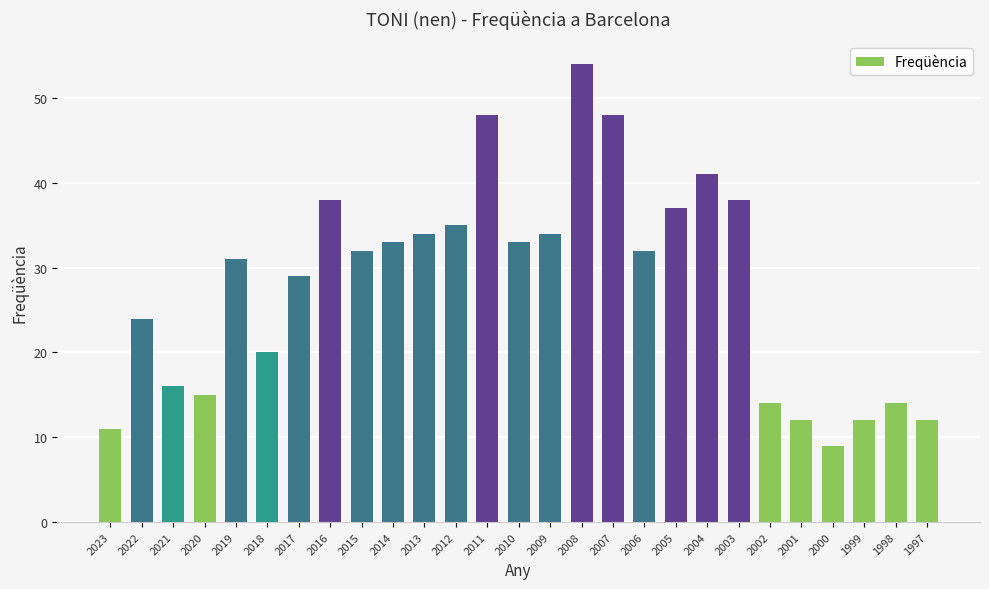

The chart shows a value of 5 at 1997. True or false?

False